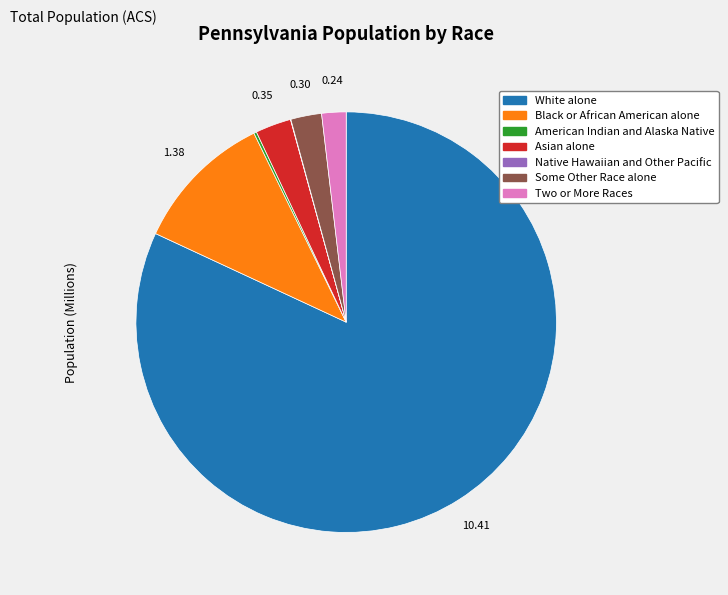

Is the sum of Asian alone and Two or More Races greater than half?

No